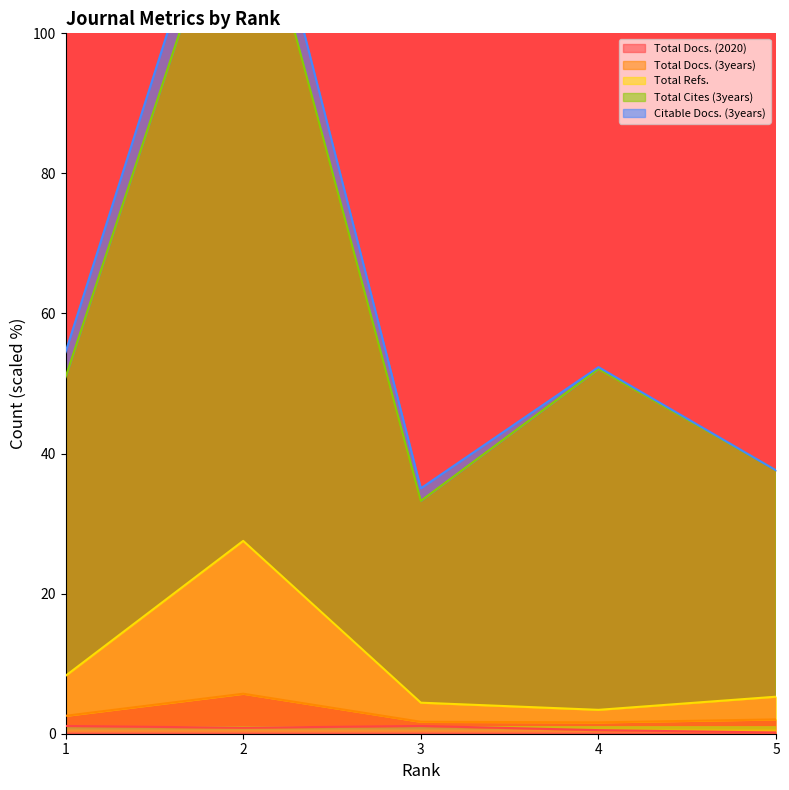

What is the difference between the second highest and minimum values in the Total Docs. (2020) series?

0.9